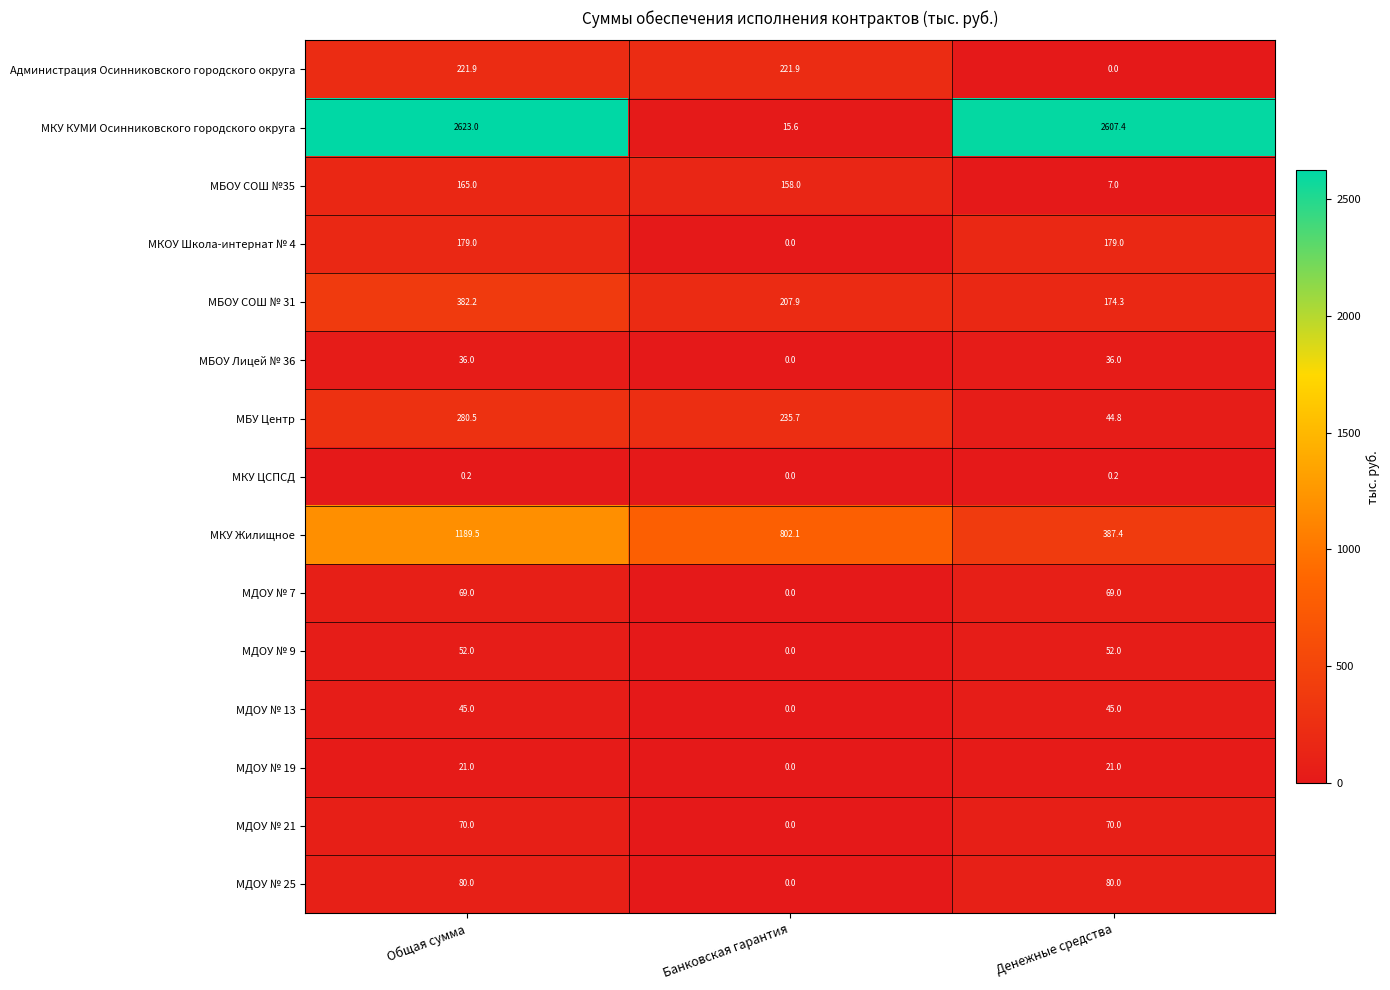

Is it true that МБОУ СОШ №35 equals 3.5 at Денежные средства?

False